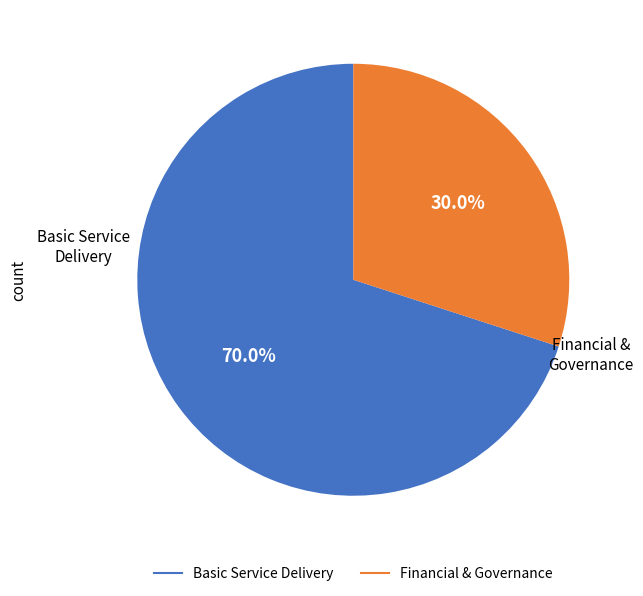

How many slices are in this pie chart?

2